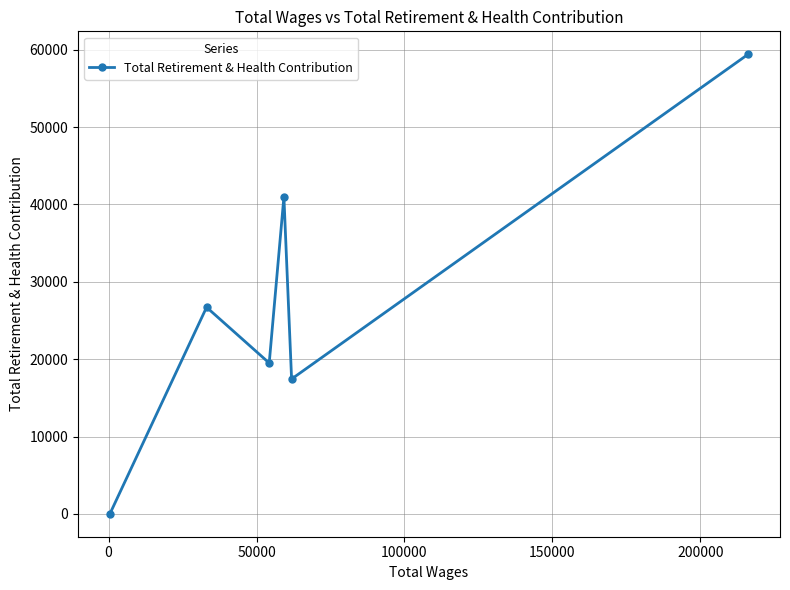

What is the difference between the second highest and minimum values?

40953